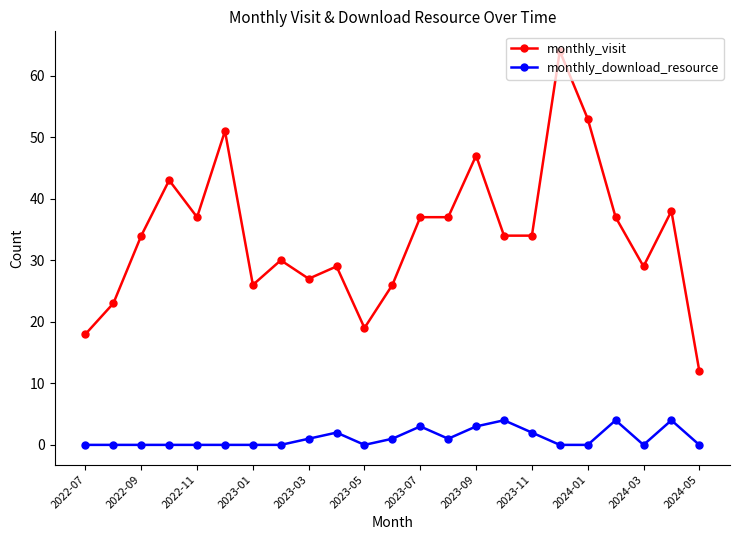

What is the sum of all monthly_visit values?

785